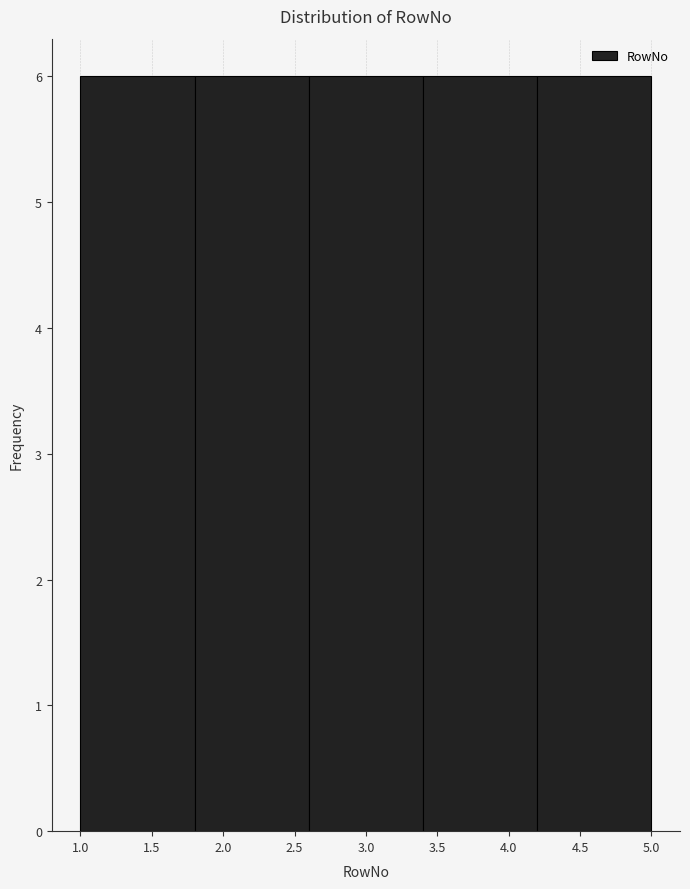

What is the height of the bar covering 1.8 to 2.6 on the x-axis? The values are not printed on the chart, so give them approximately, as read against the axis.

6